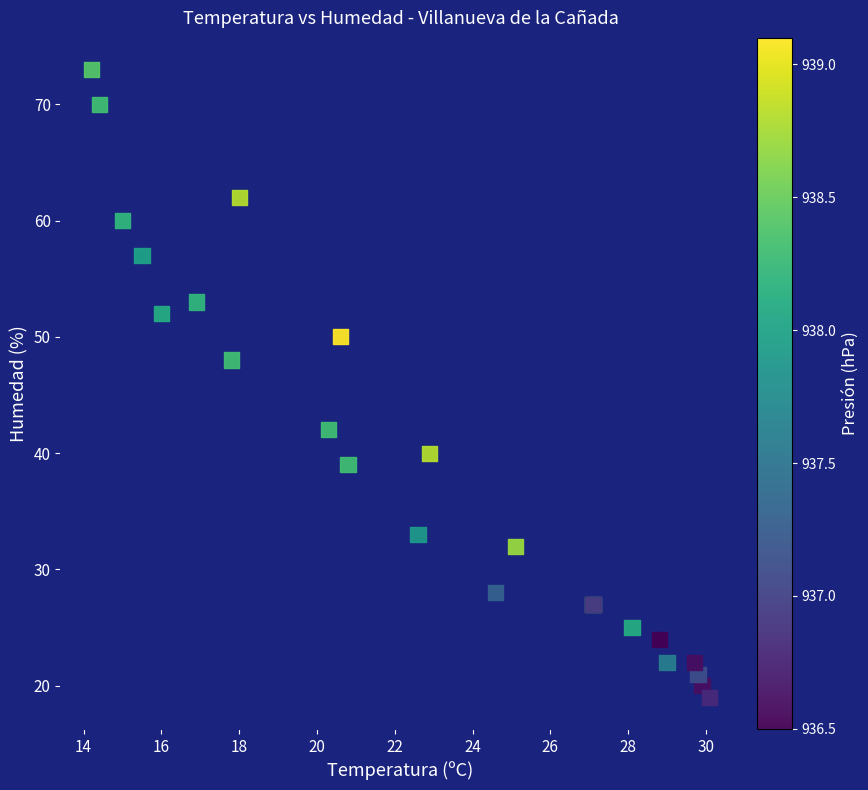

What Y value in the scatter plot is closest to 46?

48